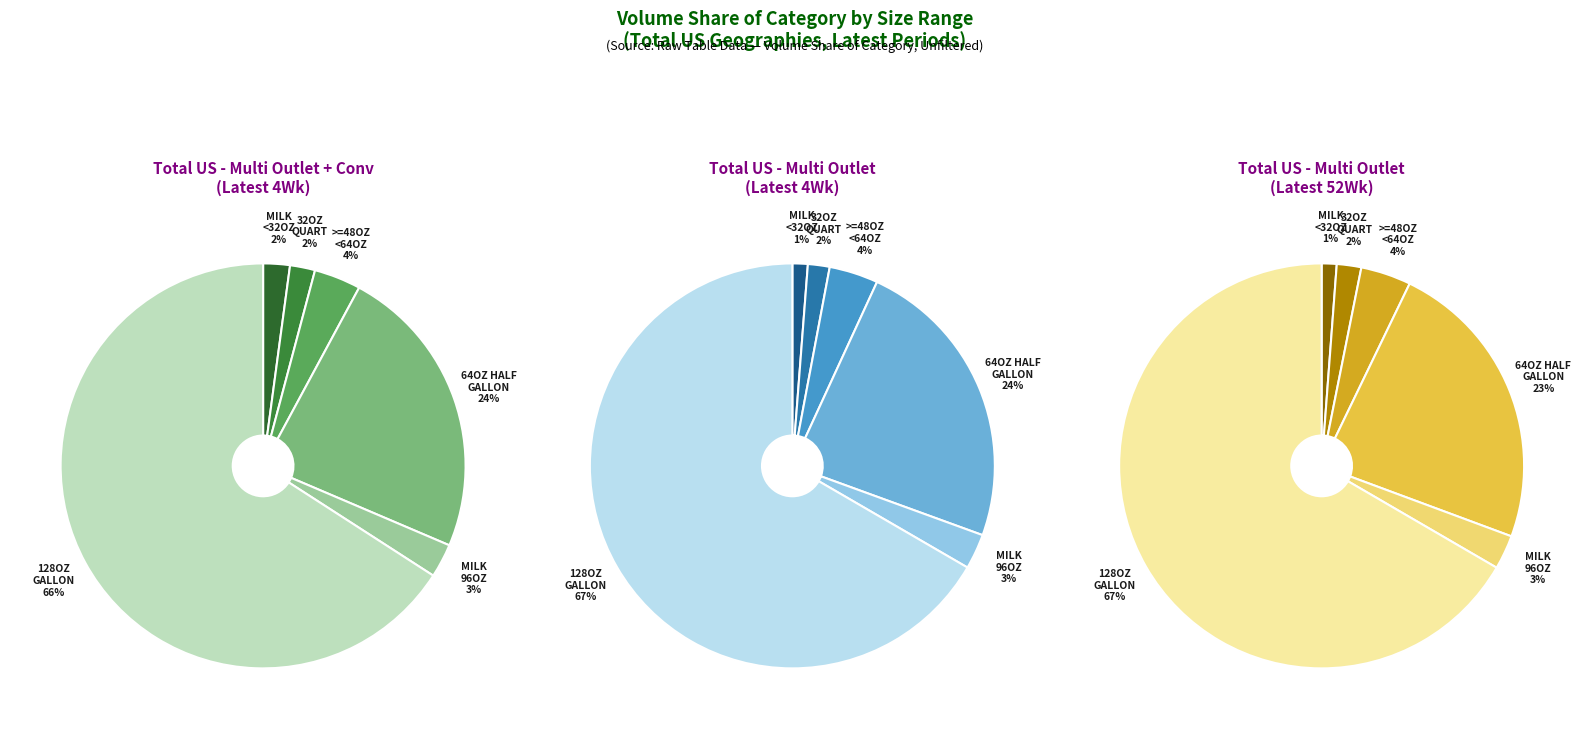

To the nearest percent, what is the average slice percentage?

17%